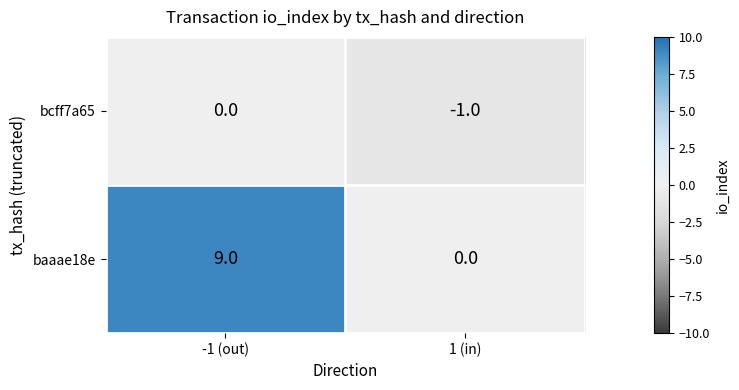

Rank the series at 1 (in) from lowest to highest value.

bcff7a65, baaae18e